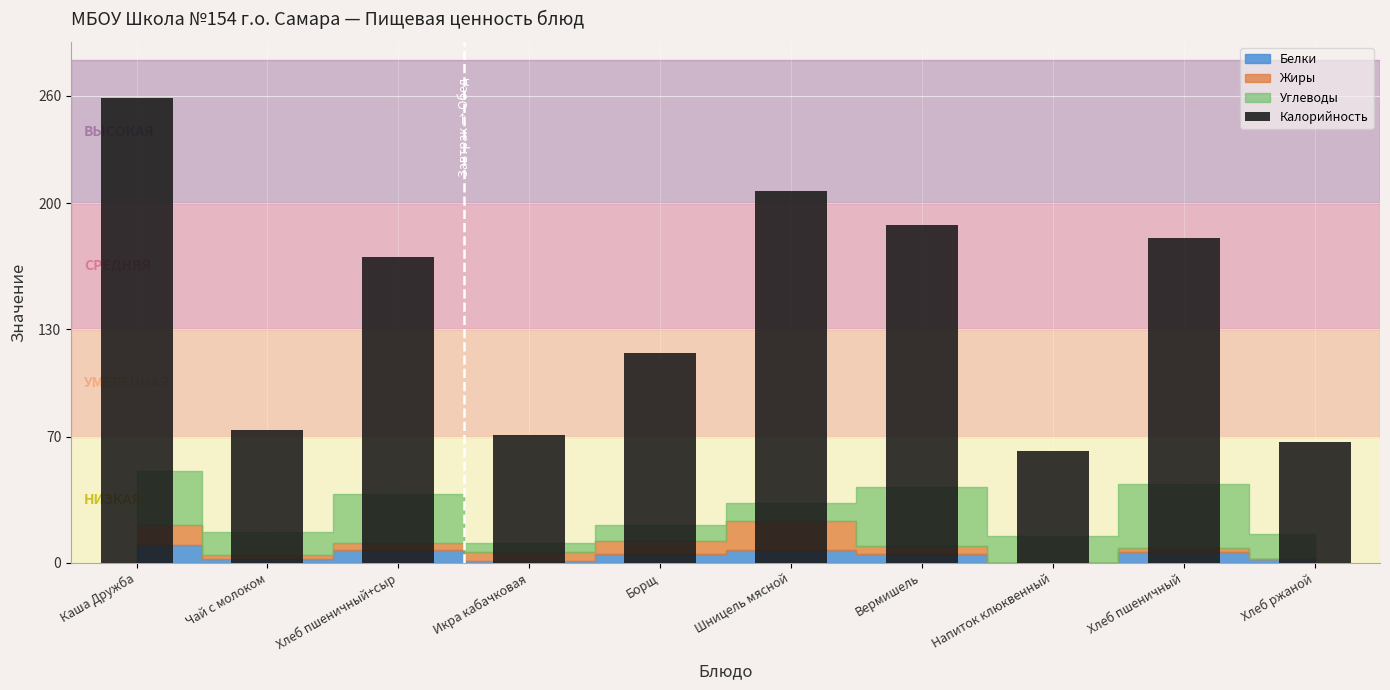

Rank the categories by value from highest to lowest.

Каша Дружба, Шницель мясной, Вермишель, Хлеб пшеничный, Хлеб пшеничный+сыр, Борщ, Чай с молоком, Икра кабачковая, Хлеб ржаной, Напиток клюквенный